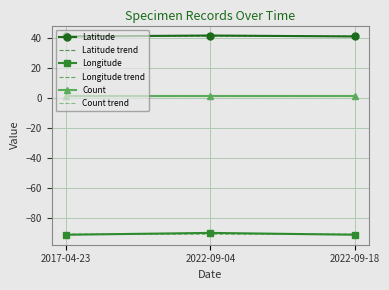

Reading left to right, transcribe all the data shown in this chart.

Latitude: 2017-04-23=40.8	2022-09-04=41.4	2022-09-18=40.8
Latitude trend: 2017-04-23=41.0	2022-09-04=41.0	2022-09-18=41.0
Longitude: 2017-04-23=-91.4	2022-09-04=-90.2	2022-09-18=-91.4
Longitude trend: 2017-04-23=-91.0	2022-09-04=-91.0	2022-09-18=-91.0
Count: 2017-04-23=1.0	2022-09-04=1.0	2022-09-18=1.0
Count trend: 2017-04-23=1.0	2022-09-04=1.0	2022-09-18=1.0